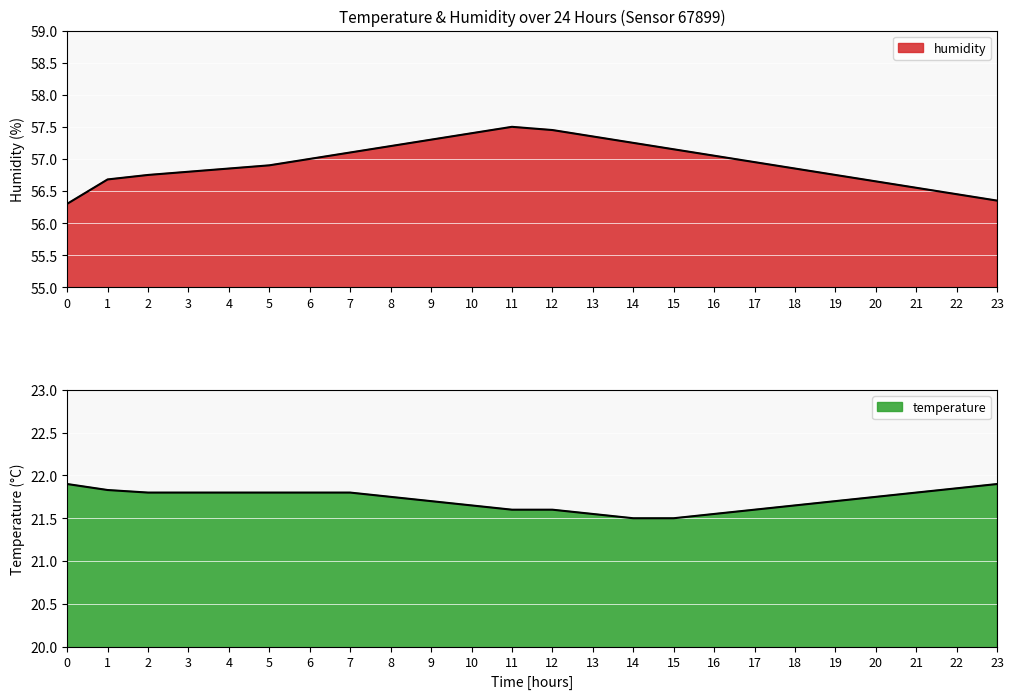

What is the sum of the temperature values at 21 and 15?

43.3